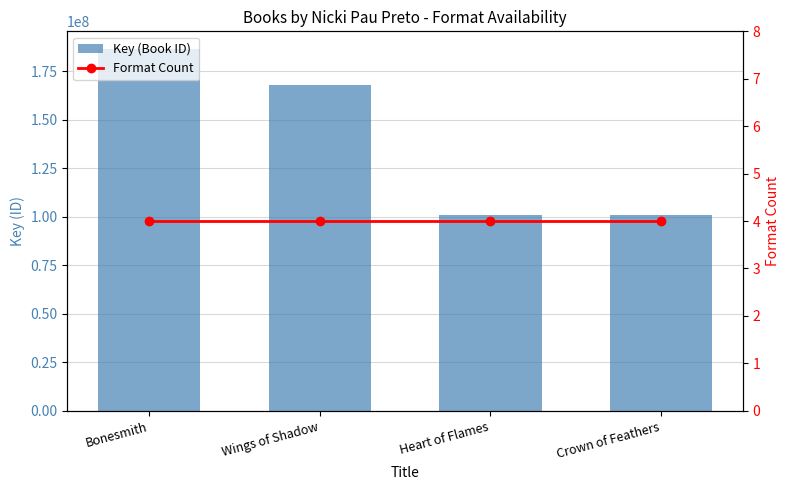

Between Heart of Flames and Bonesmith, which is larger?

Bonesmith